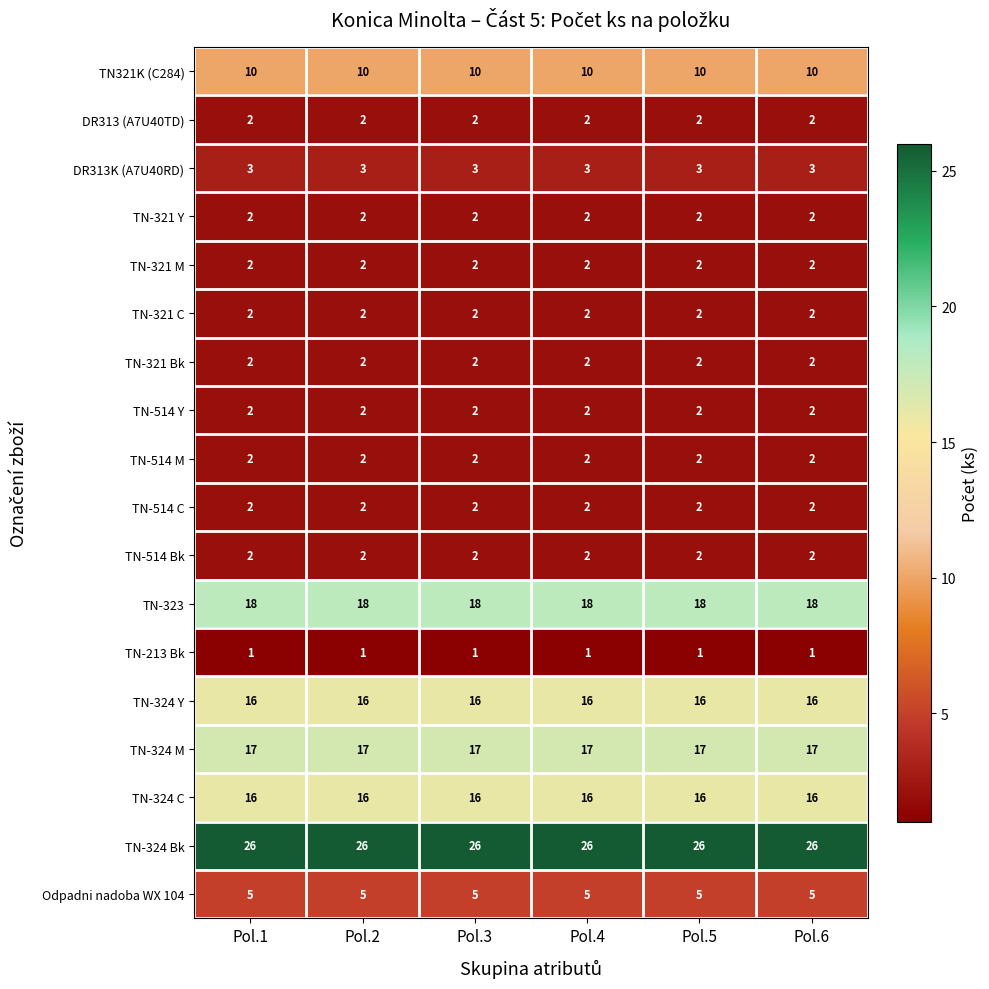

What is the sum of the TN-321 Bk values at Pol.6 and Pol.3?

4